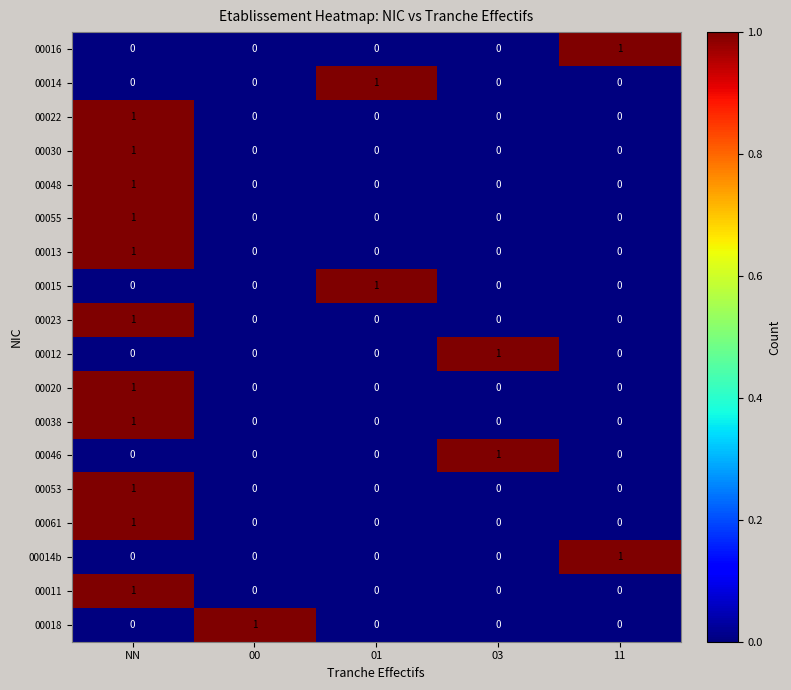

At which category is the sum across all series the highest?

NN